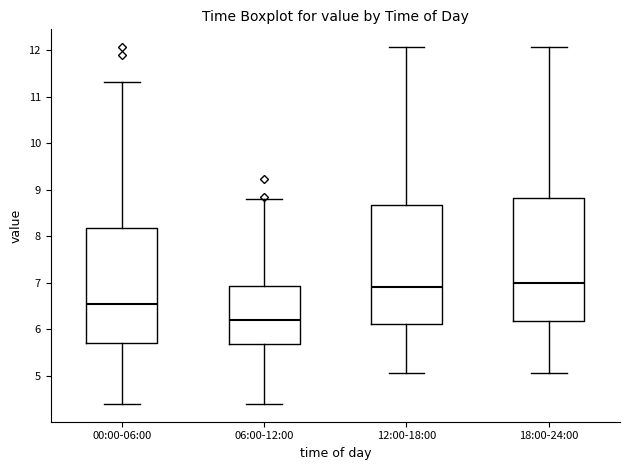

Where does the upper whisker of the box for 18:00-24:00 end on the y-axis? The values are not printed on the chart, so give them approximately, as read against the axis.

12.1